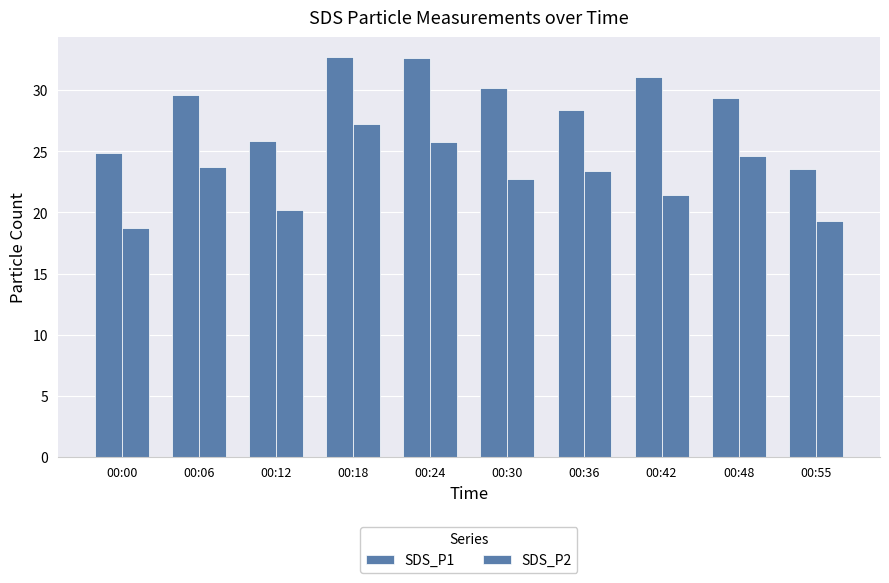

Rank the categories by SDS_P2 value from highest to lowest.

00:18, 00:24, 00:48, 00:06, 00:36, 00:30, 00:42, 00:12, 00:55, 00:00